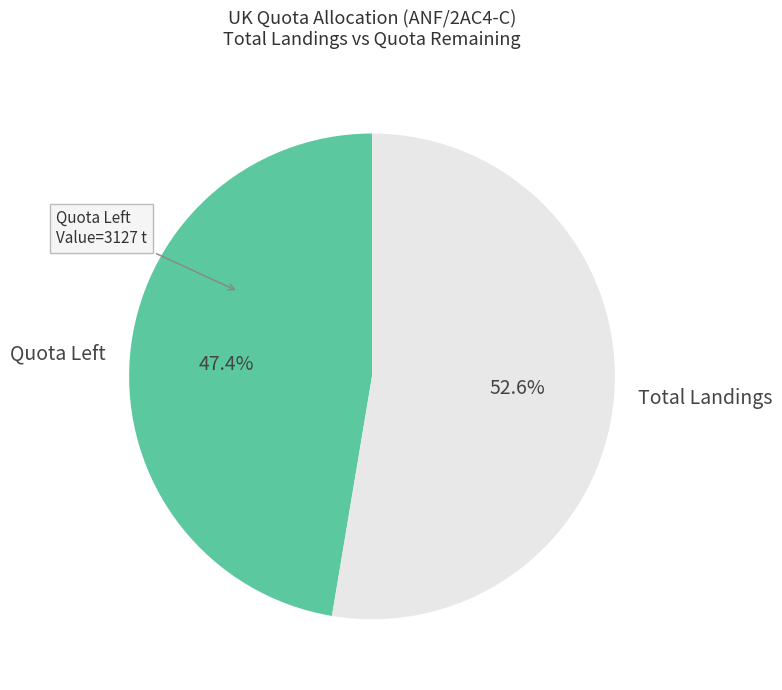

How much of the chart is everything except Total Landings?

47.4%